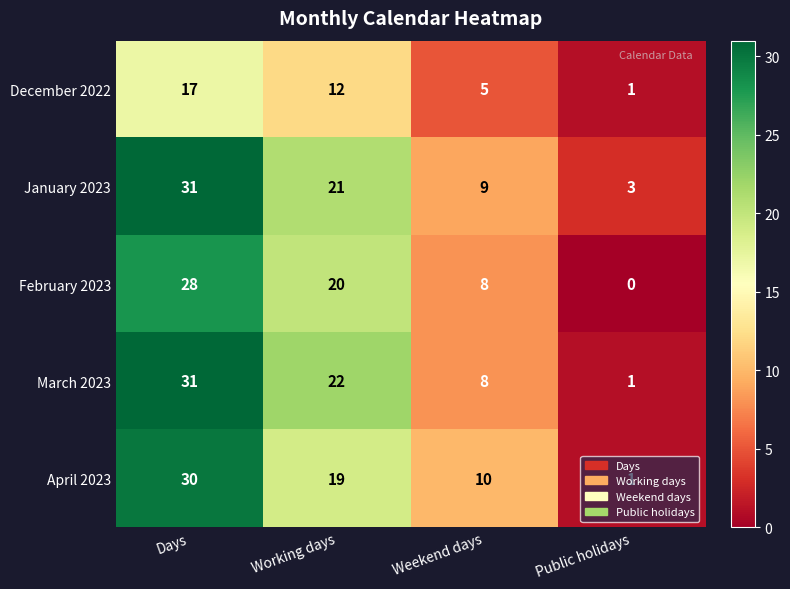

At which category does the chart reach its minimum across all series?

Public holidays